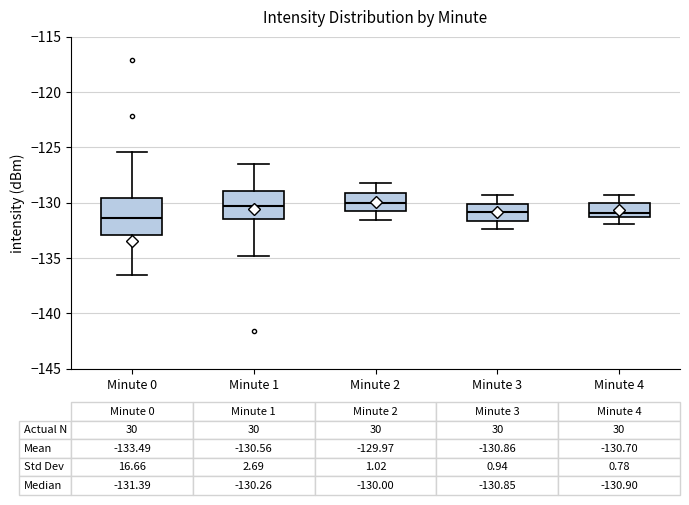

Which box is the tallest, from its lower edge to its upper edge?

Minute 0